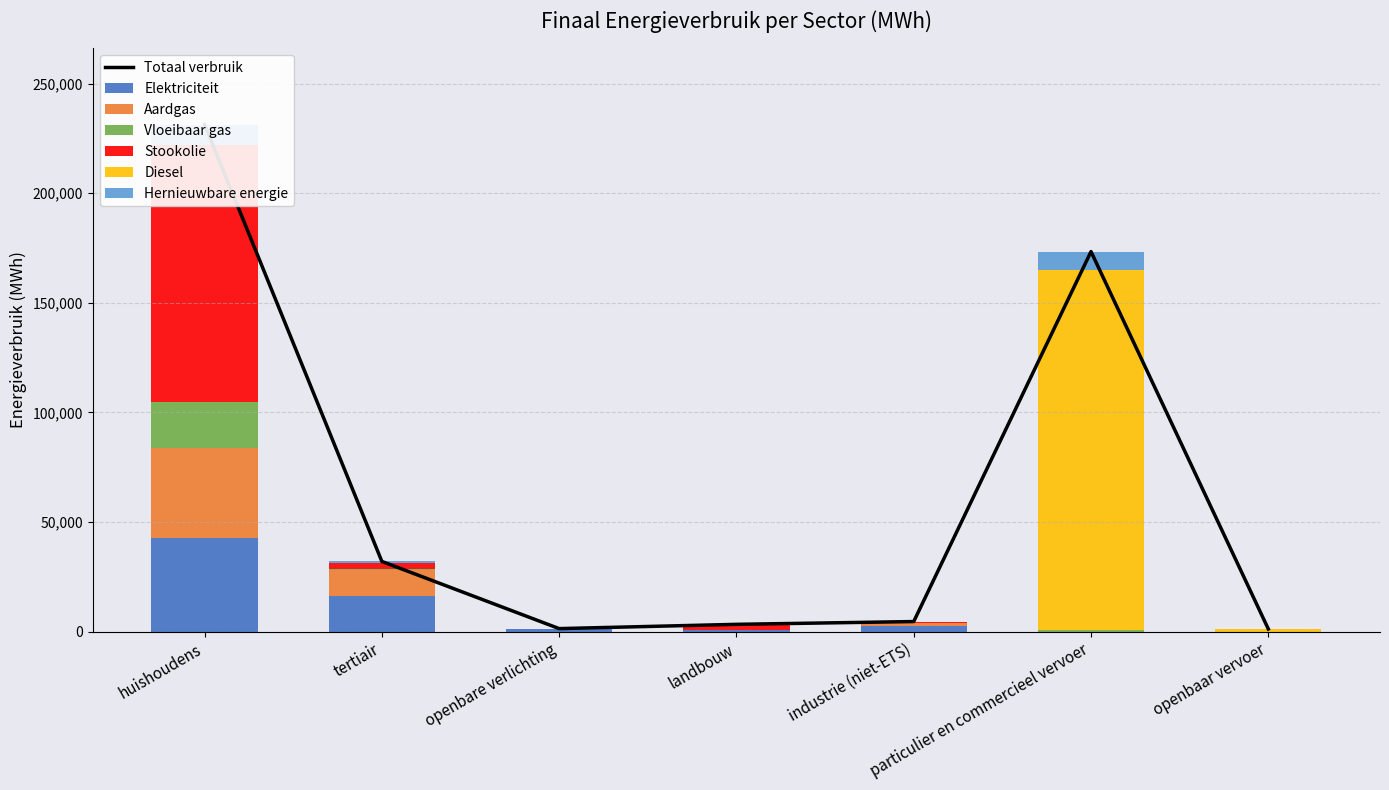

Is the value of Hernieuwbare energie at huishoudens greater than the value of Aardgas at industrie (niet-ETS)?

Yes